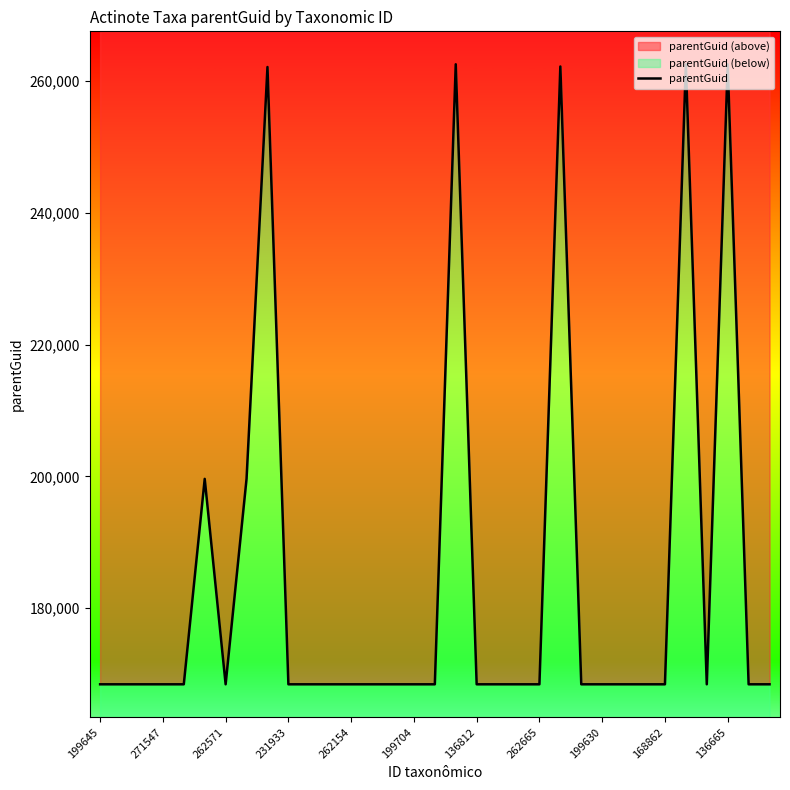

True or false: the data has more than 0 interior local peaks.

True